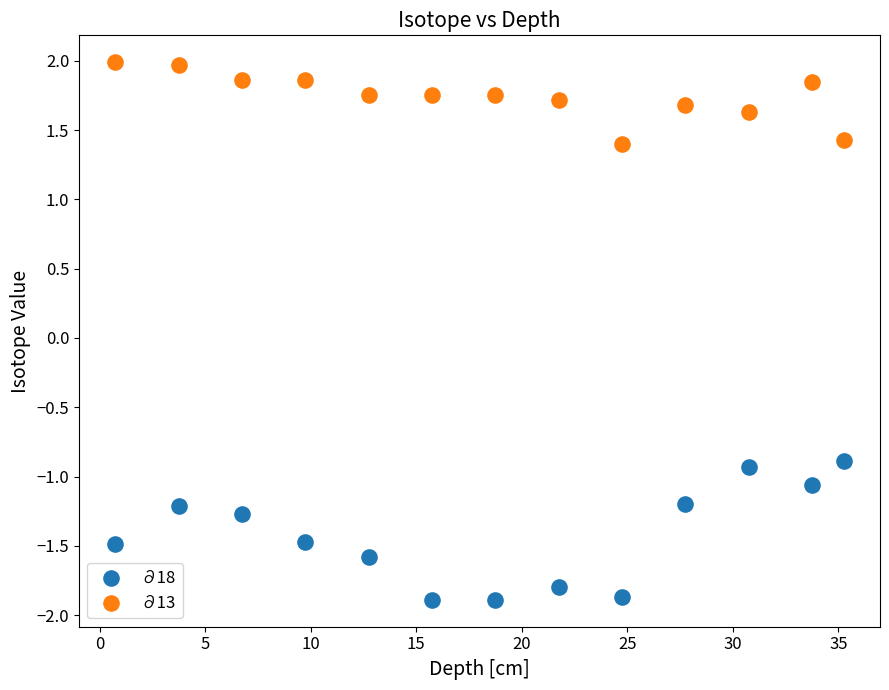

What is the X range (max minus min) for the scatter plot?

34.5